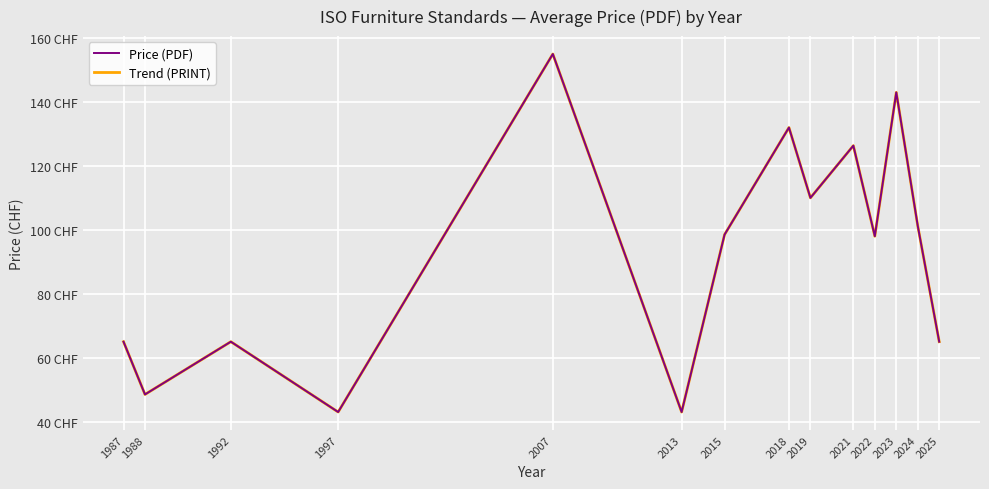

At 2018, list the series in order from smallest to largest.

Price (PDF), Trend (PRINT)